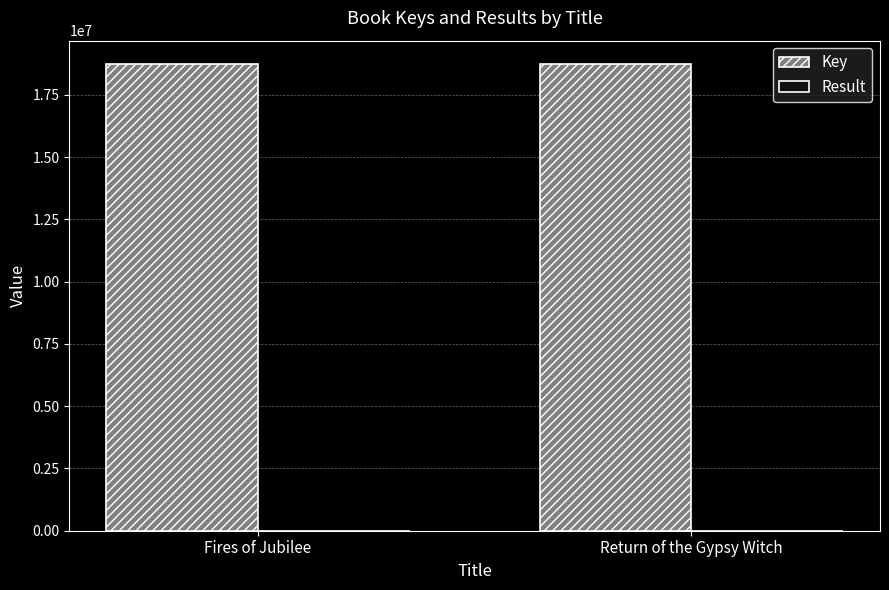

The Key series shows 18742930 at Return of the Gypsy Witch. True or false?

True